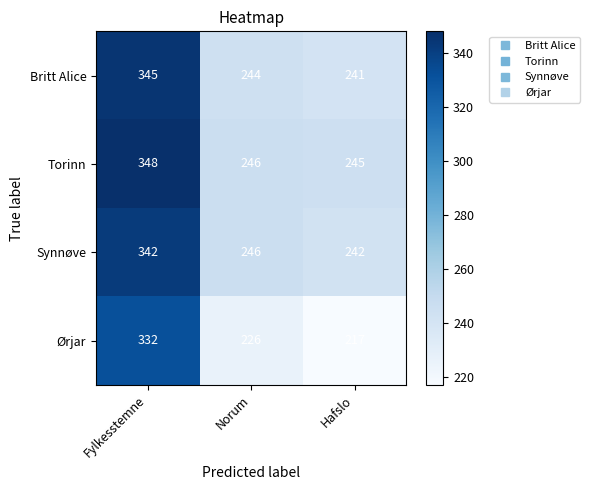

What is the spread (max minus min) of values at Fylkesstemne?

16